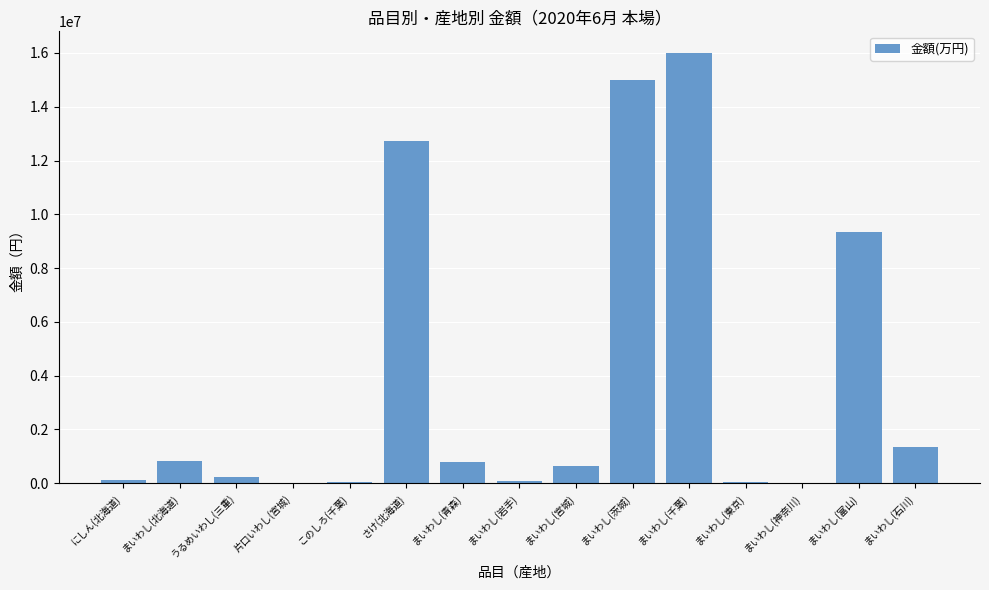

Which category has the highest value across all series?

まいわし(千葉)